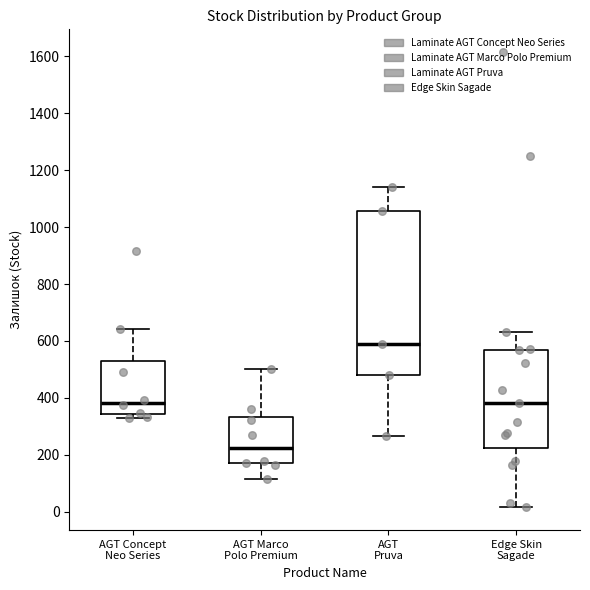

Which box has the highest median line?

AGT Pruva